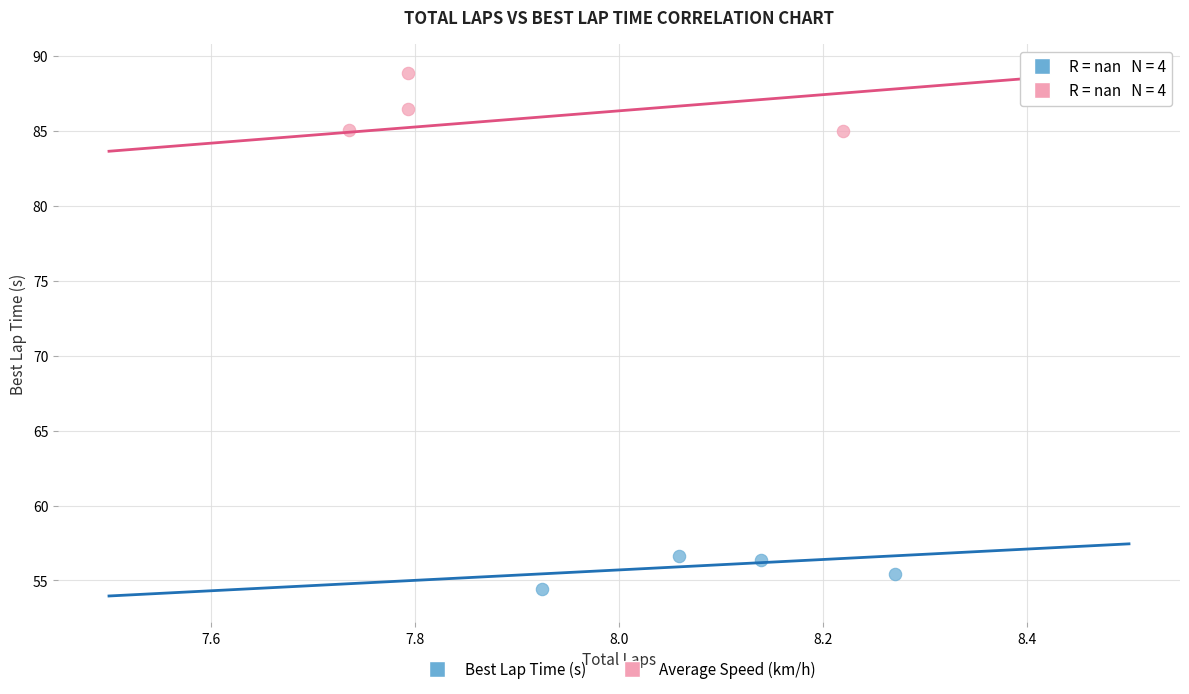

What are all the series names shown in the legend?

Best Lap Time (s), Average Speed (km/h)